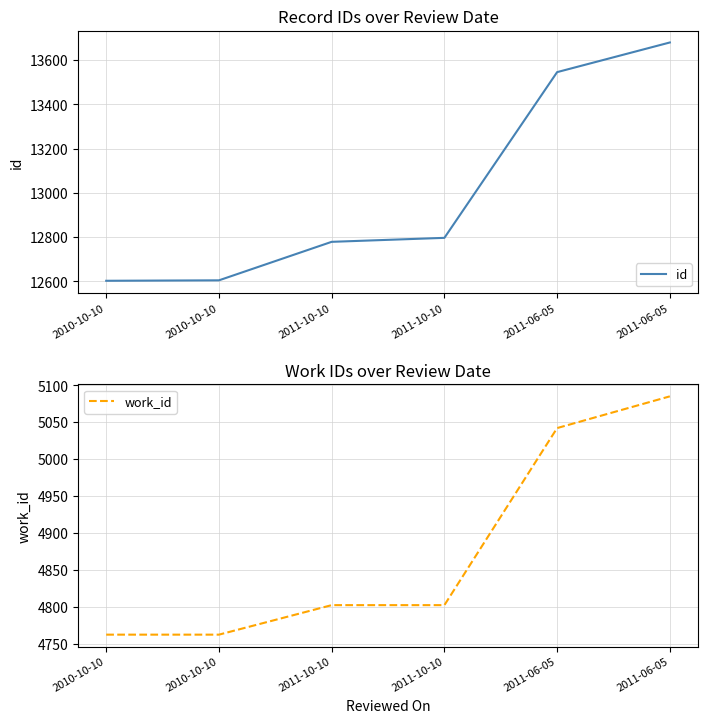

The id series shows 18299 at 2010-10-10. True or false?

False